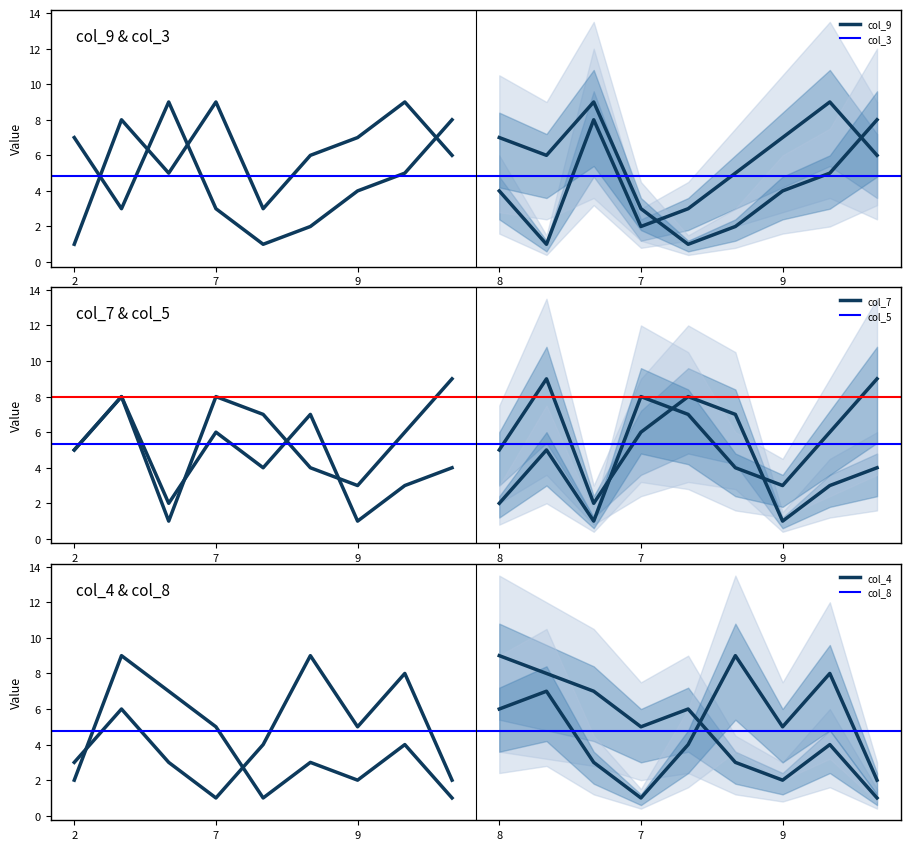

What is the average value of the col_8 series?

5